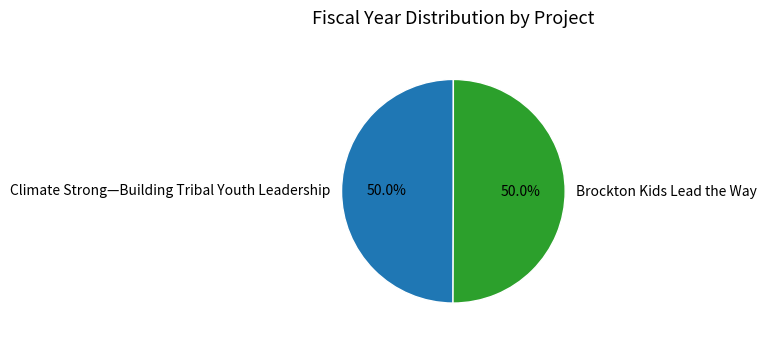

Count the number of slices in the pie.

2